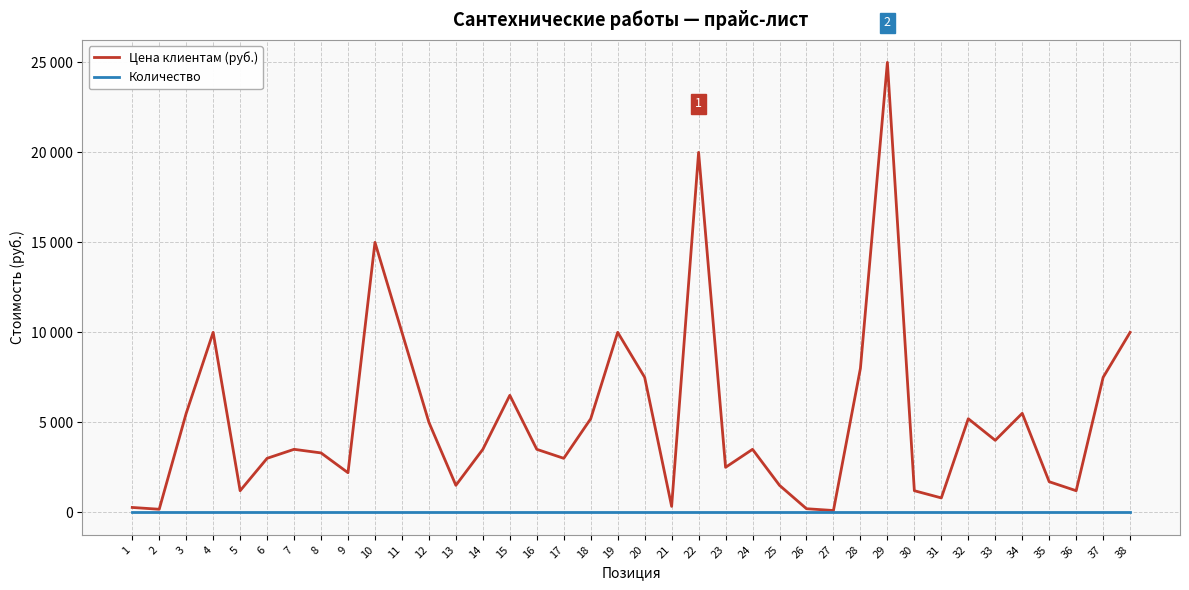

True or false: Количество and Цена клиентам (руб.) intersect in this chart.

False